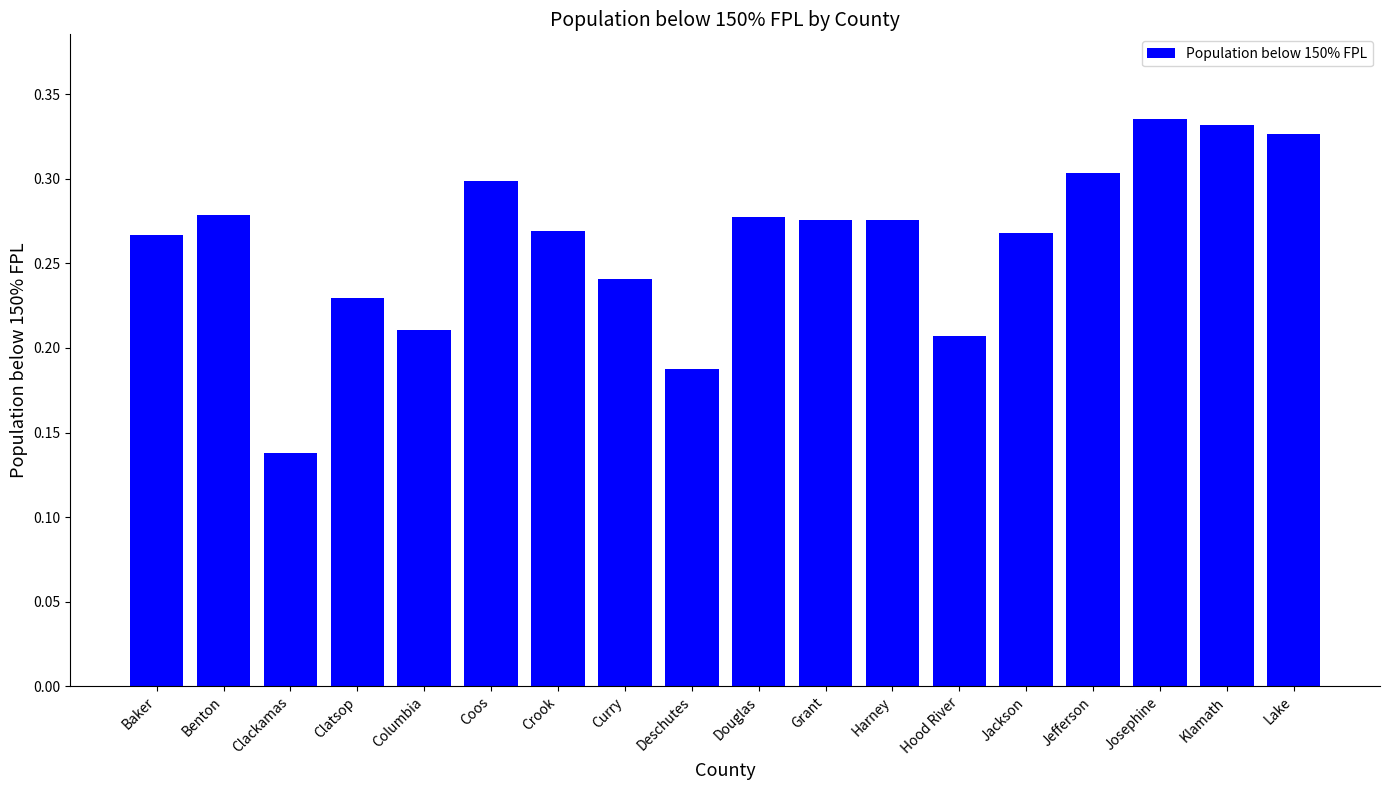

The value at Hood River is 0.3. True or false?

False